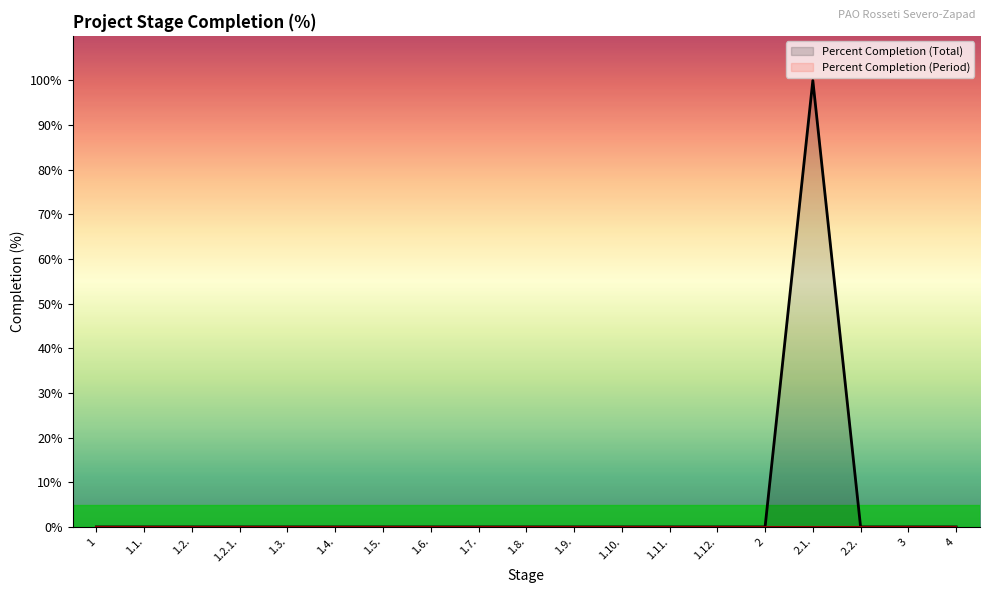

What is the difference between the maximum and minimum values?

100